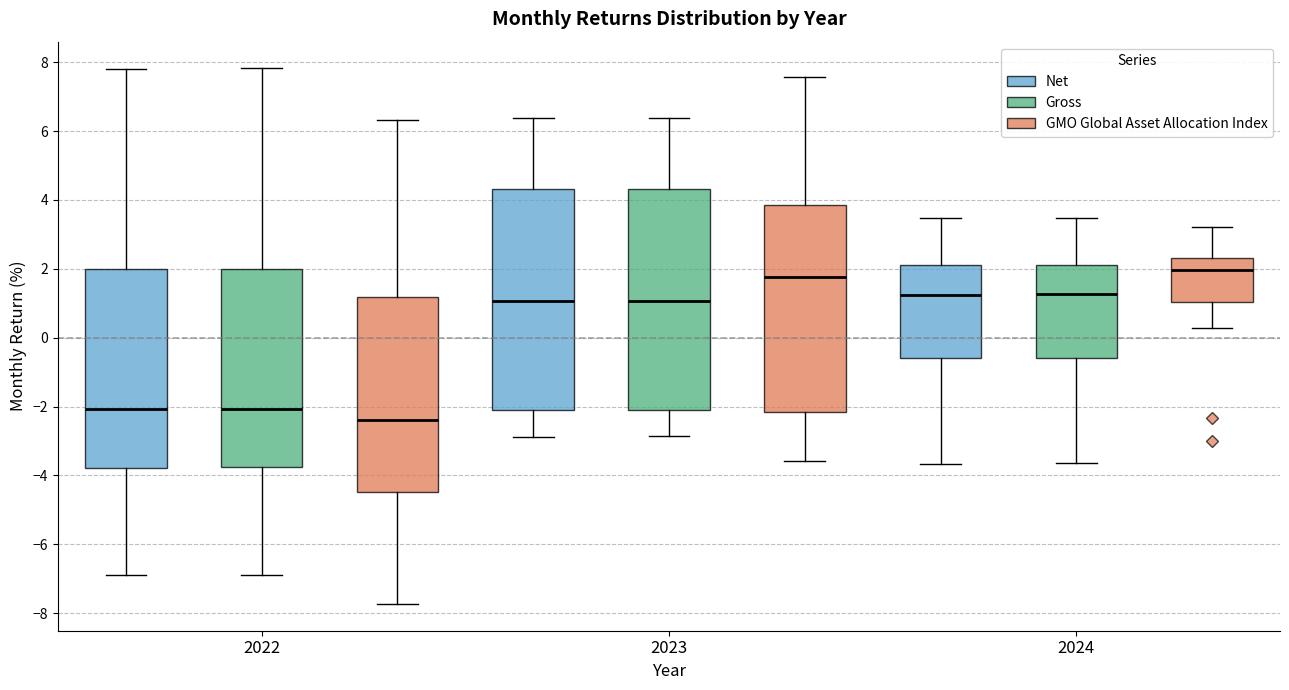

Where is the upper edge of the box for 2022 (GMO Global Asset Allocation Index) on the y-axis? The values are not printed on the chart, so give them approximately, as read against the axis.

1.2